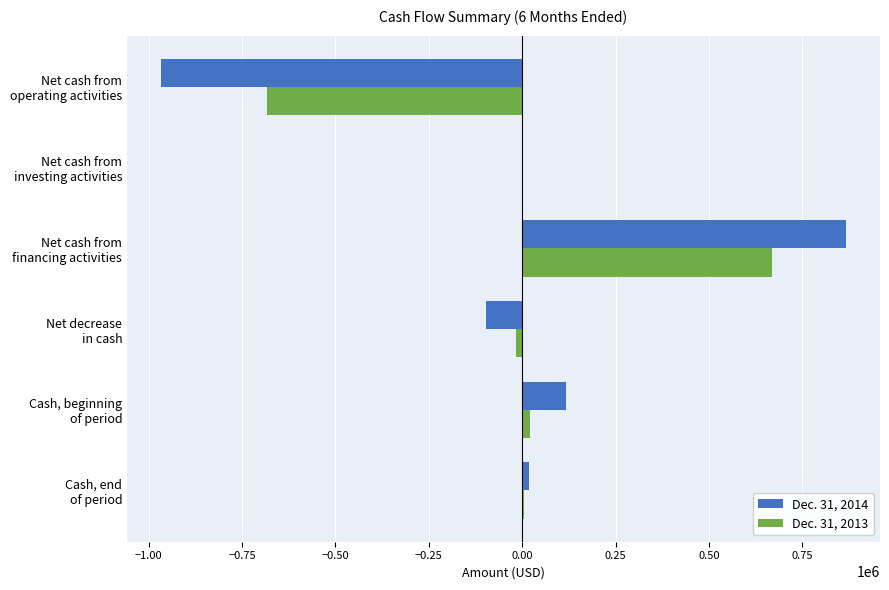

What is the sum of all Dec. 31, 2014 values?

-59000